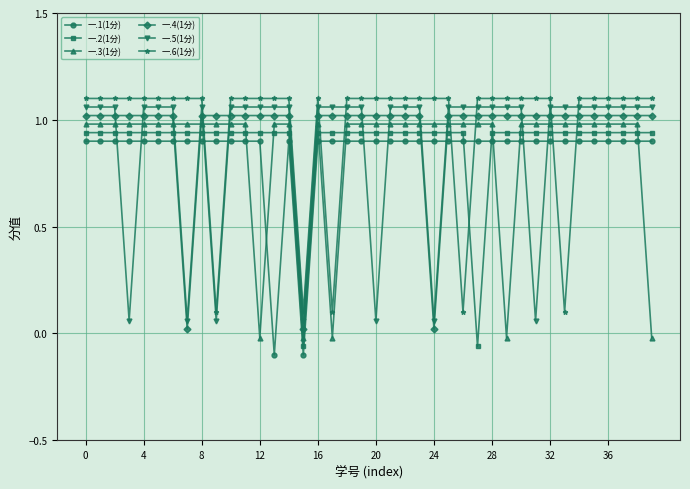

True or false: 一.5(1分) has more than 0 points higher than both neighbors.

True